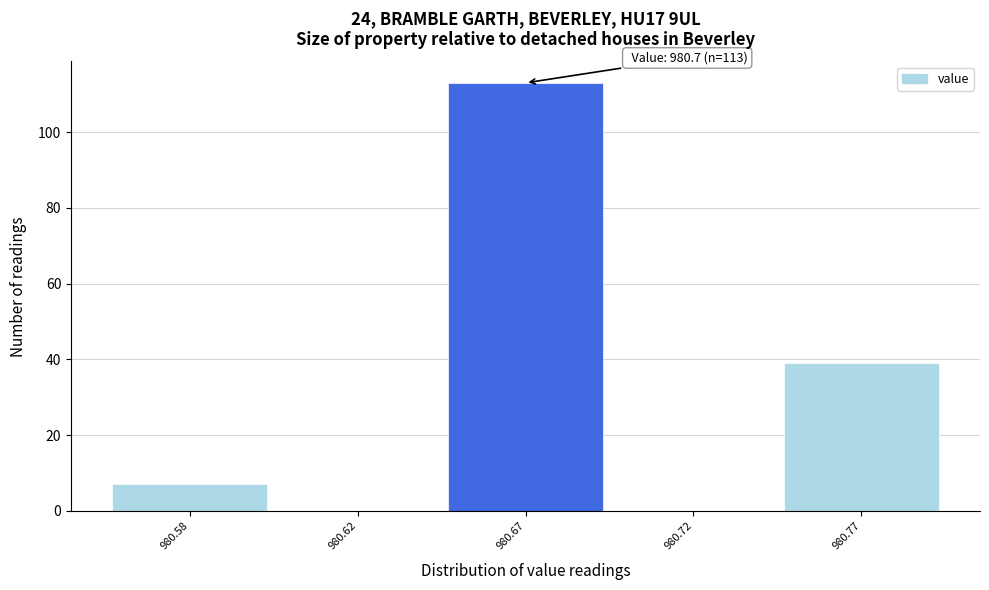

Reading left to right, extract all data points from this chart.

980.58=7	980.62=0	980.67=113	980.72=0	980.77=39